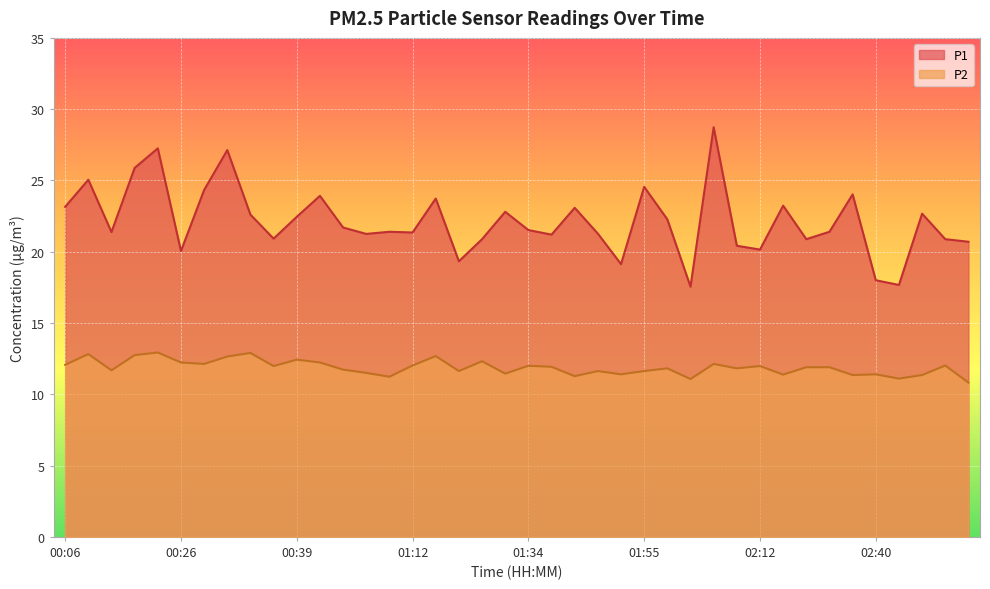

Rank the series by their average value, from lowest to highest.

P2, P1